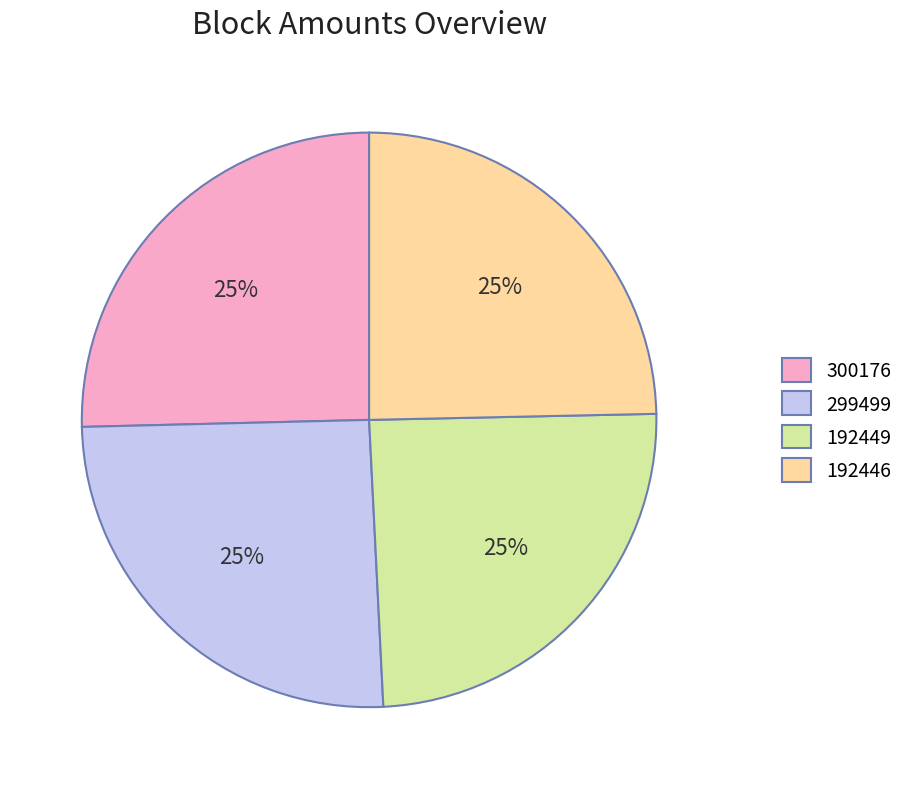

To the nearest percent, what portion does 300176 represent?

25%